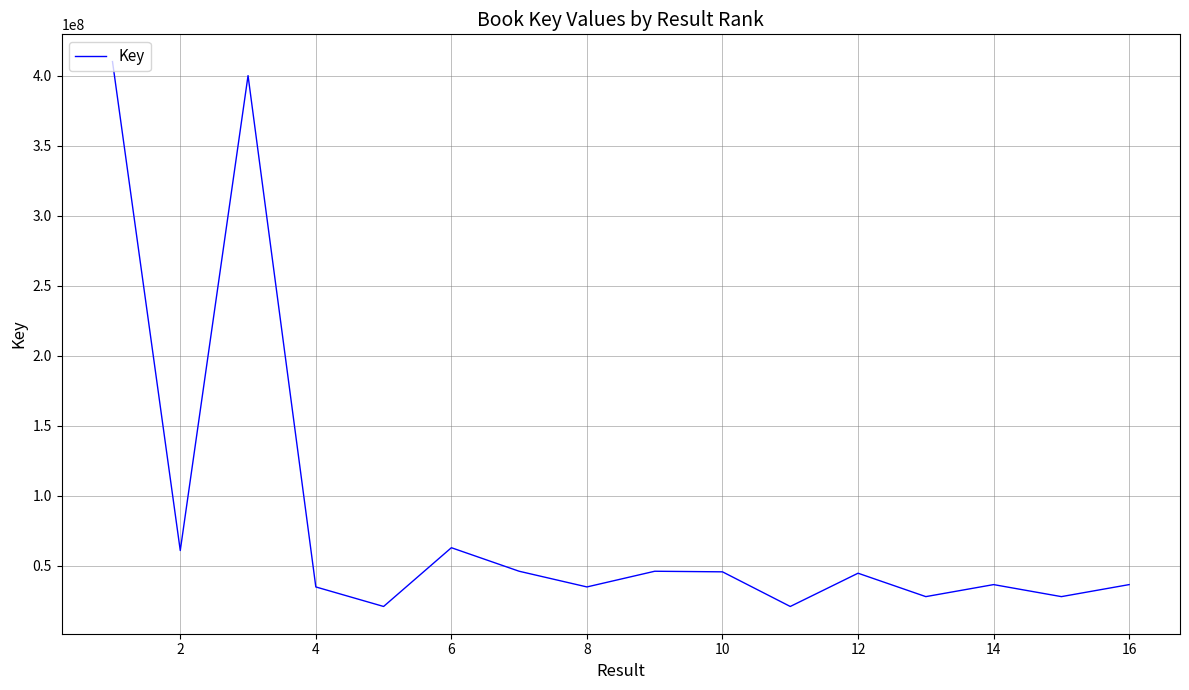

What is the smallest value displayed?

20924542